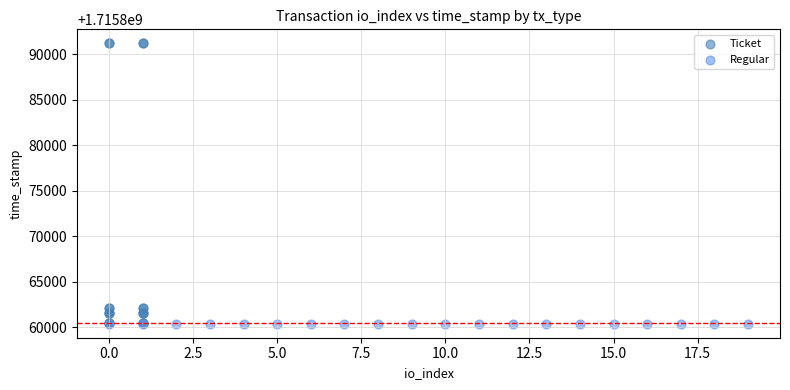

Which series contains the highest Y value?

Ticket